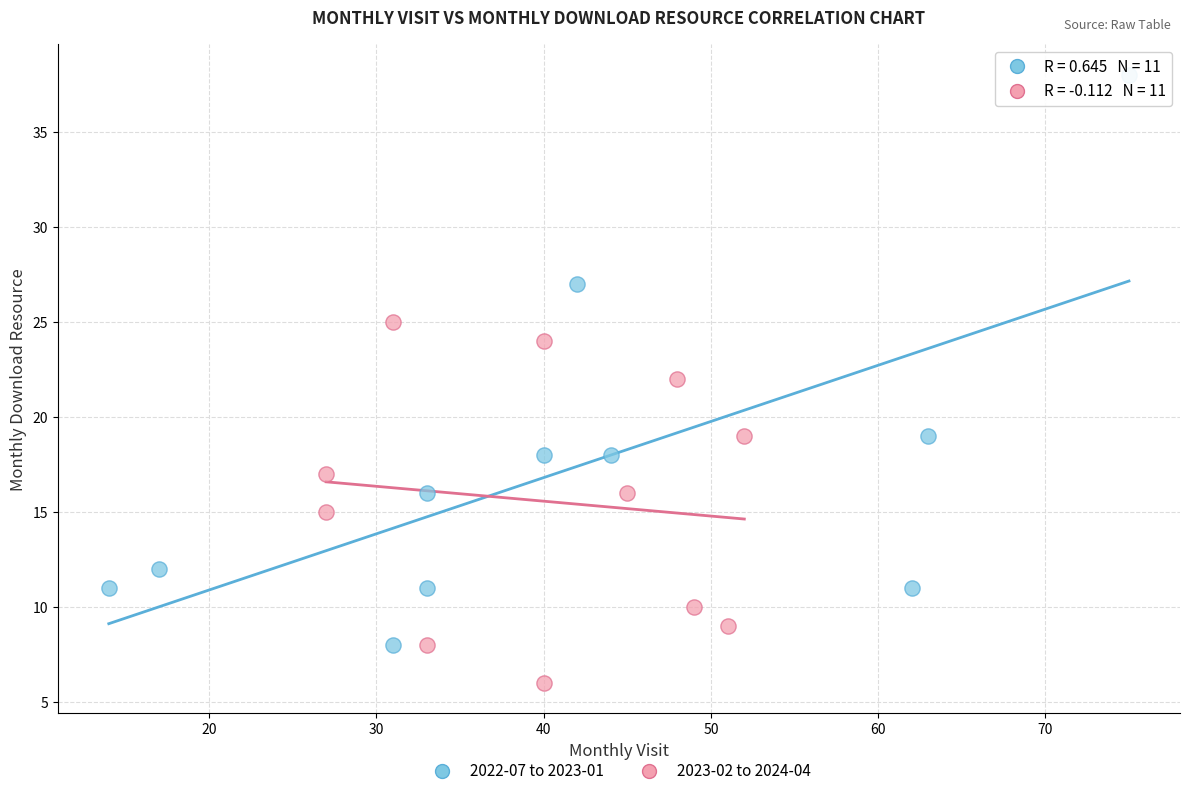

Which series contains the lowest Y value?

2023-02 to 2024-04